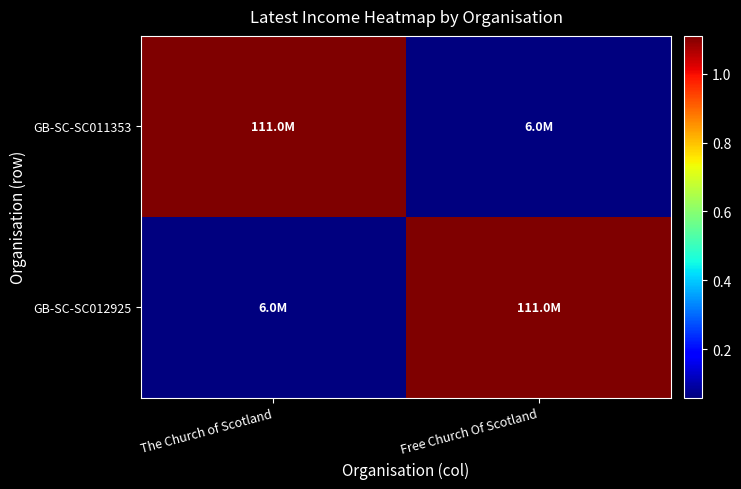

Reading left to right, extract all data points from this chart.

GB-SC-SC011353: The Church of Scotland=110968000	Free Church Of Scotland=5980604
GB-SC-SC012925: The Church of Scotland=5980604	Free Church Of Scotland=110968000